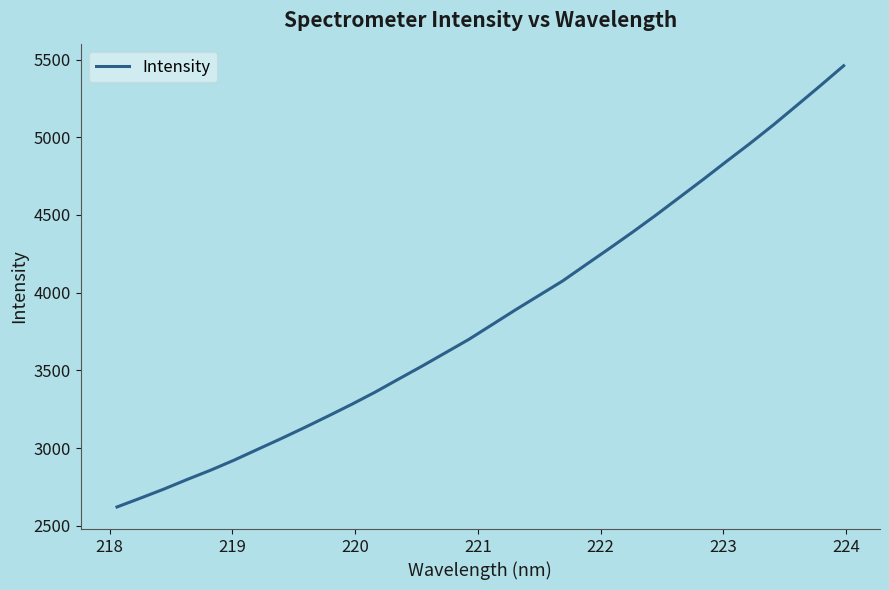

What is the difference between the maximum and minimum values?

2839.4